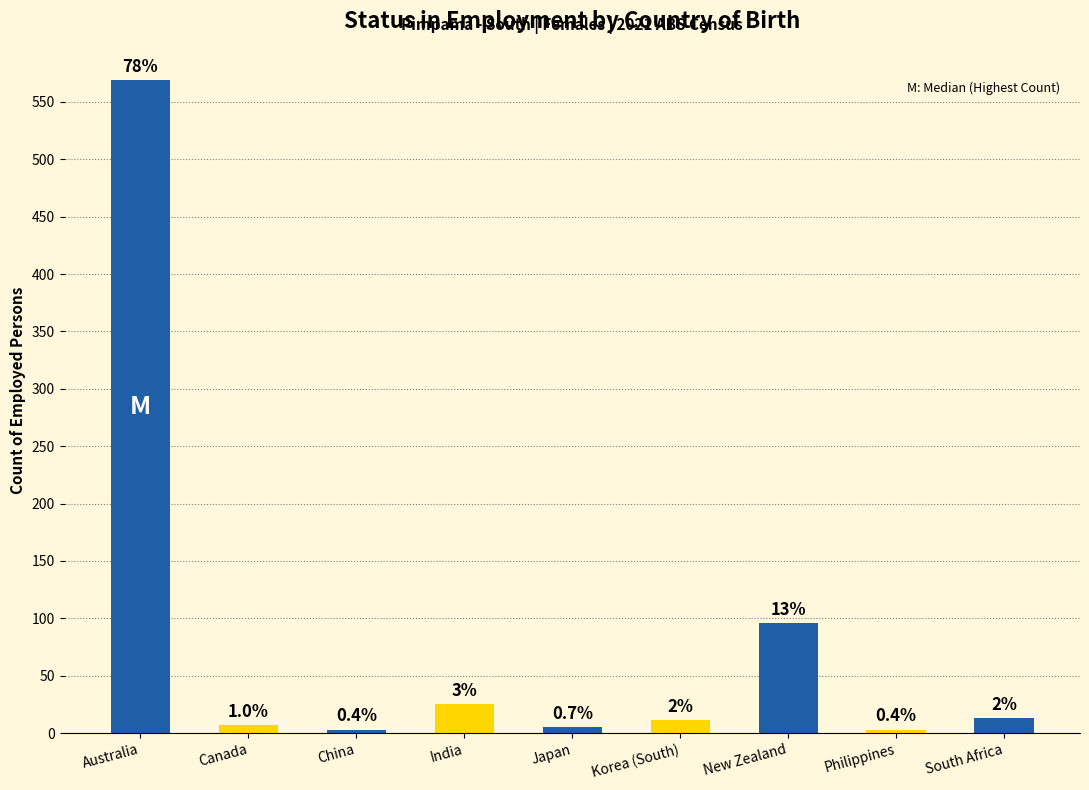

Is it true that the value at Canada is 7?

True